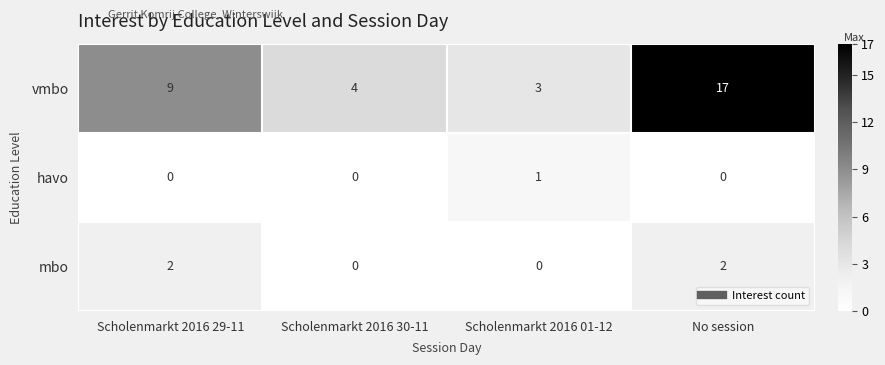

True or false: havo has a value of 0 at No session.

True